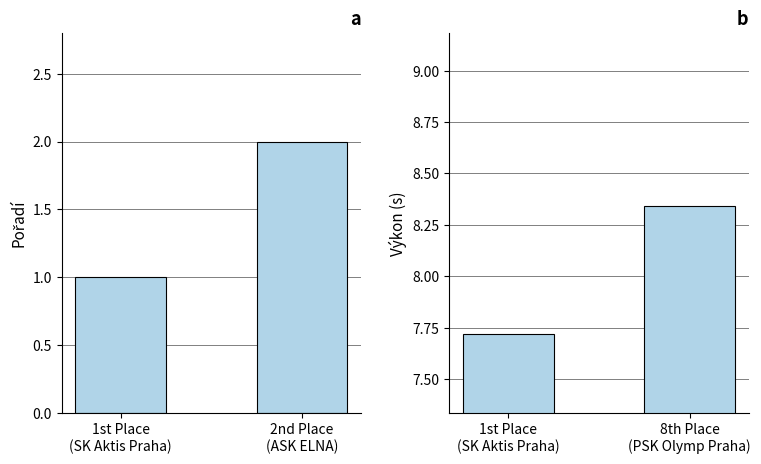

Rank the series by their maximum value, from highest to lowest.

Výkon (s), Pořadí